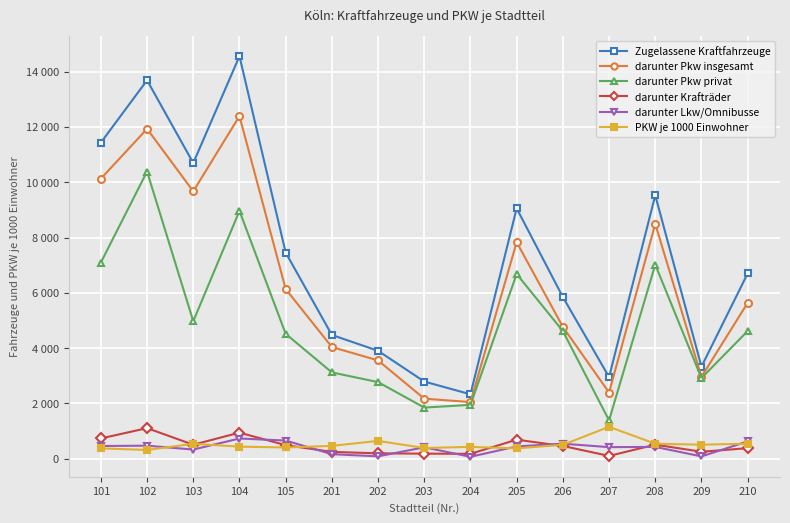

True or false: PKW je 1000 Einwohner and darunter Pkw insgesamt intersect in this chart.

False